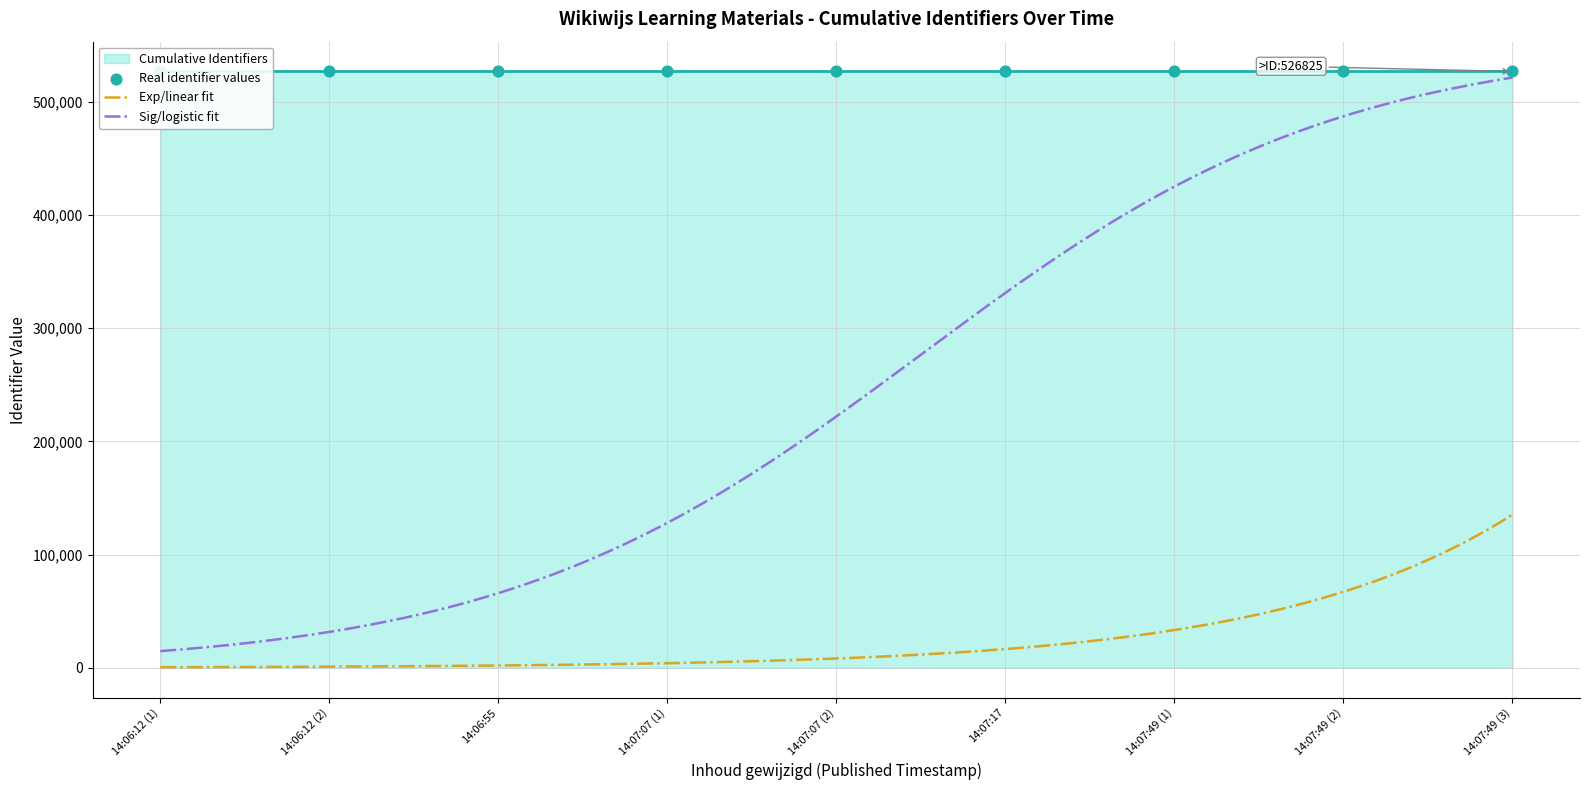

True or false: Sig/logistic fit and Exp/linear fit cross at least once.

False